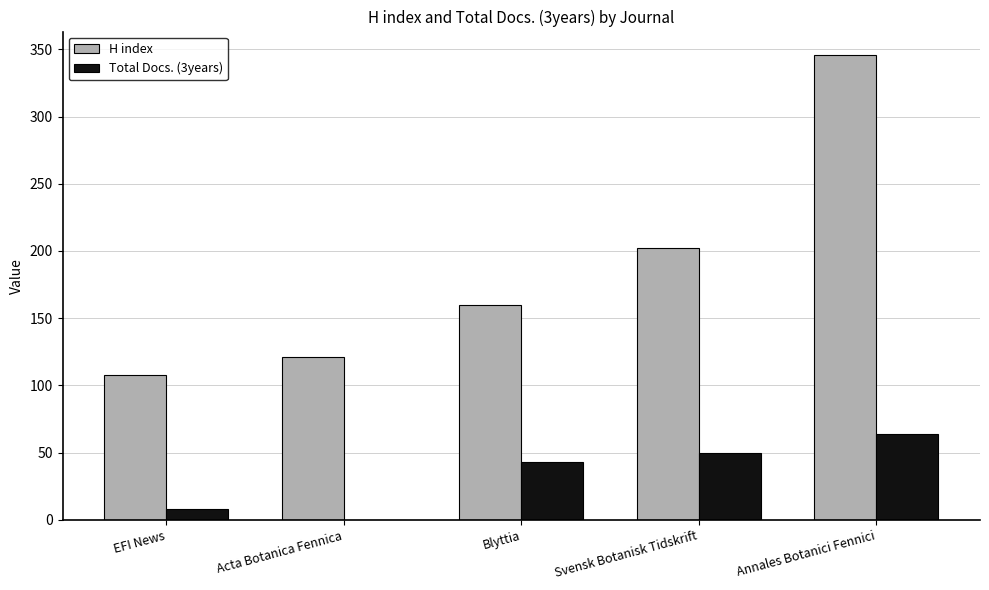

Where is H index nearest to the value 227?

Svensk Botanisk Tidskrift